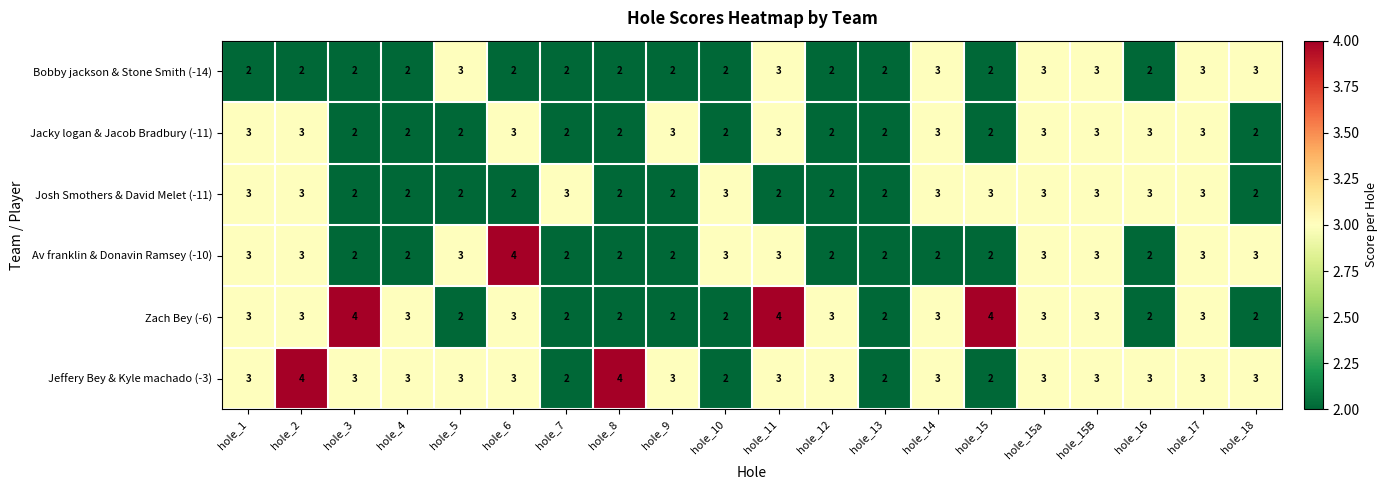

Which series changed the most between hole_14 and hole_15a?

Av franklin & Donavin Ramsey (-10)